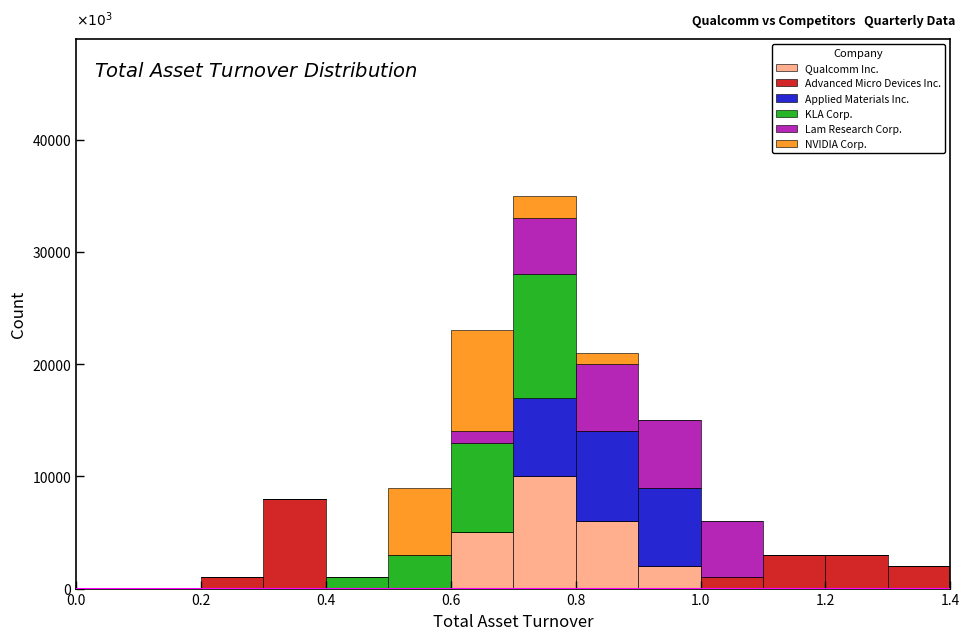

Which range on the x-axis has the tallest stacked bar (by total height)?

0.7 to 0.8